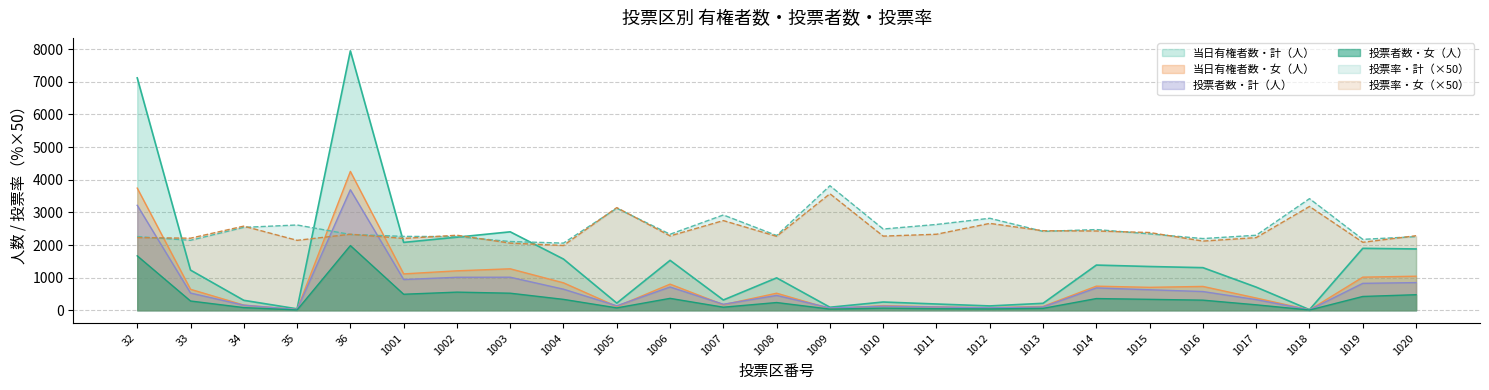

True or false: 投票率・女（％） has a value of 2278.5 at 1006.

True